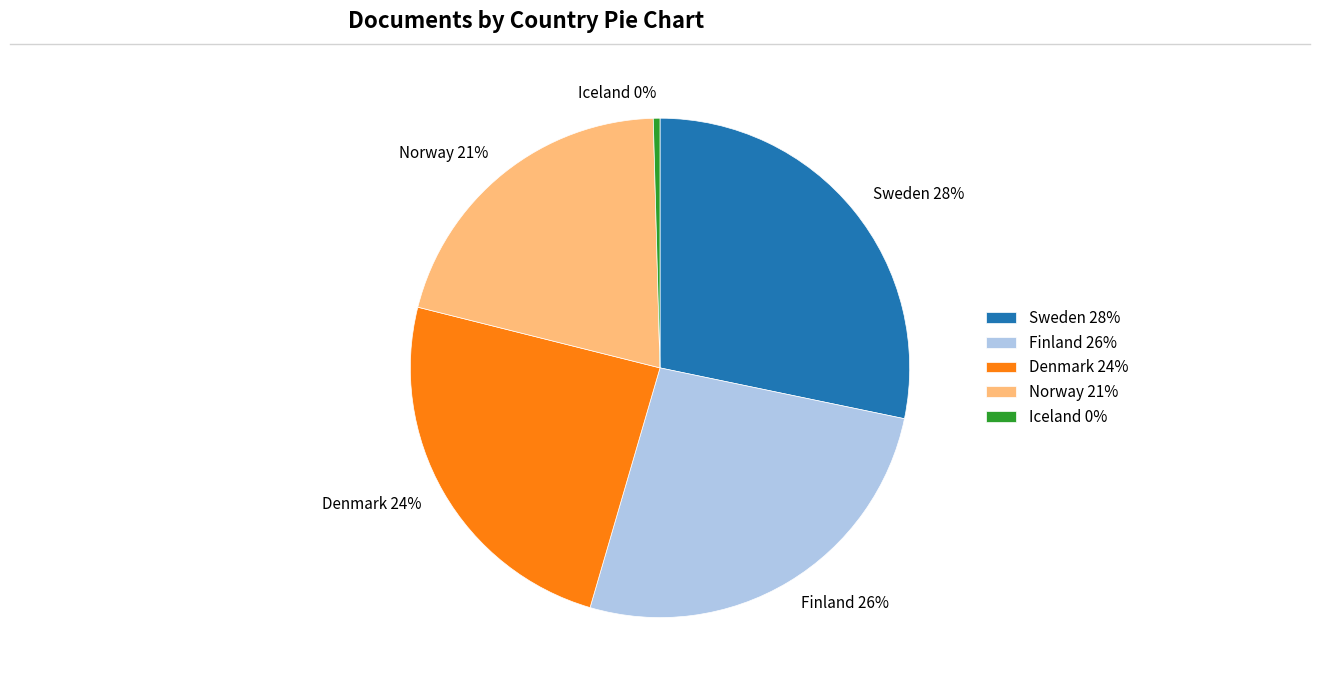

The Norway slice represents 21% of the pie. True or false?

True